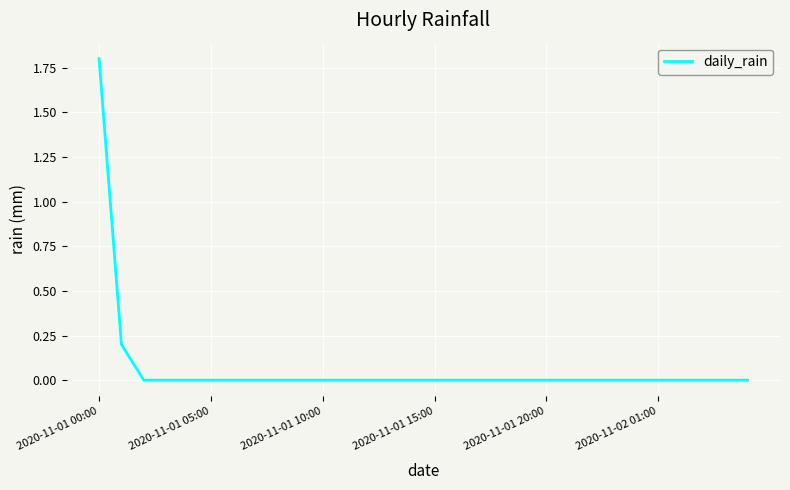

What is the difference between the maximum and minimum values?

1.8